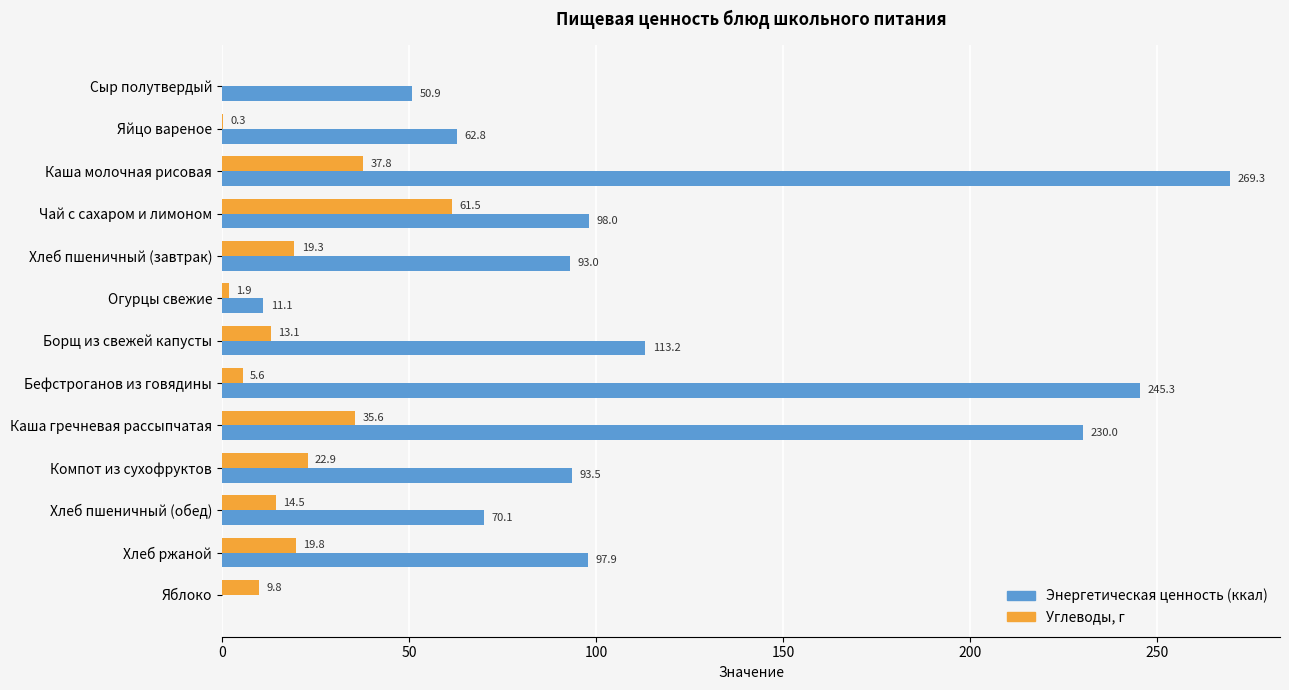

What is the approximate value of Углеводы, г at Хлеб пшеничный (завтрак)?

19.3